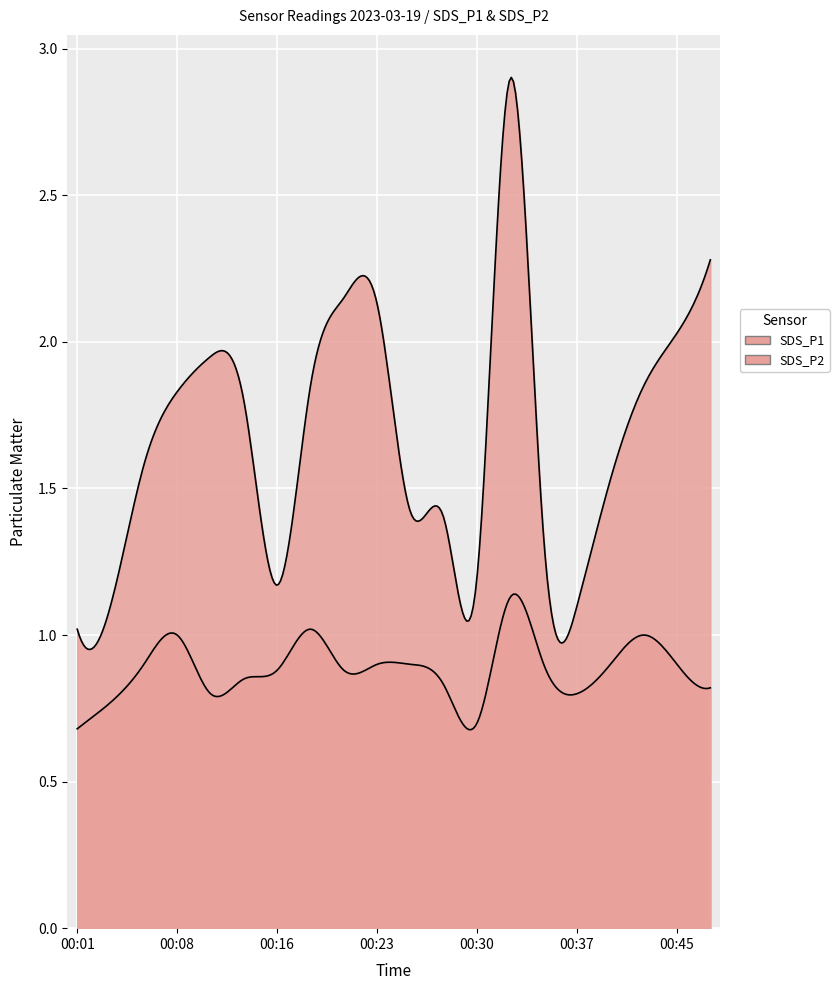

Reading left to right, what are all the values shown in this chart?

SDS_P1: 1.0	1.1	1.6	1.8	1.9	1.8	1.2	1.9	2.1	2.1	1.4	1.4	1.2	2.9	1.3	1.1	1.5	1.9	2.0	2.3
SDS_P2: 0.7	0.8	0.9	1.0	0.8	0.8	0.9	1.0	0.9	0.9	0.9	0.8	0.7	1.1	0.9	0.8	0.9	1.0	0.9	0.8